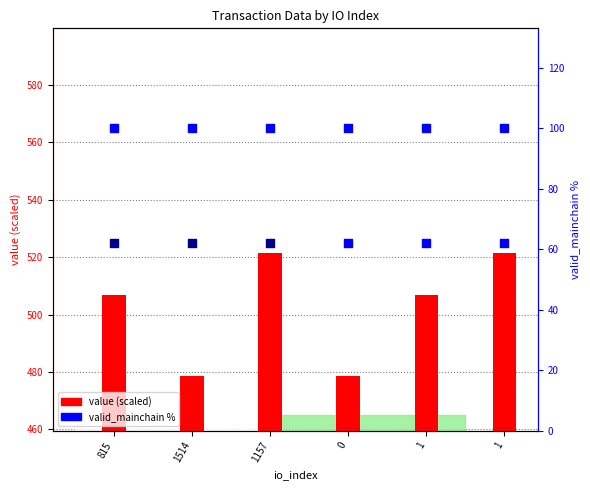

Which series contains the lowest Y value?

valid_mainchain %